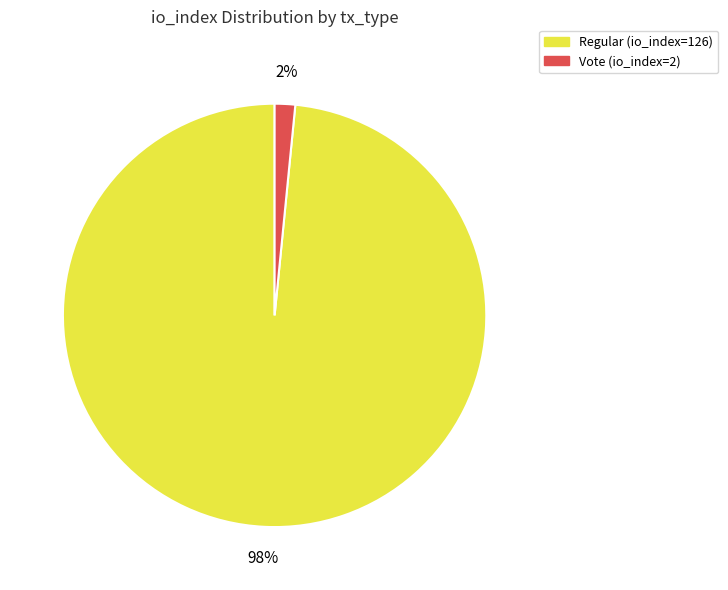

Rank the categories by value from highest to lowest.

Regular (io_index=126), Vote (io_index=2)